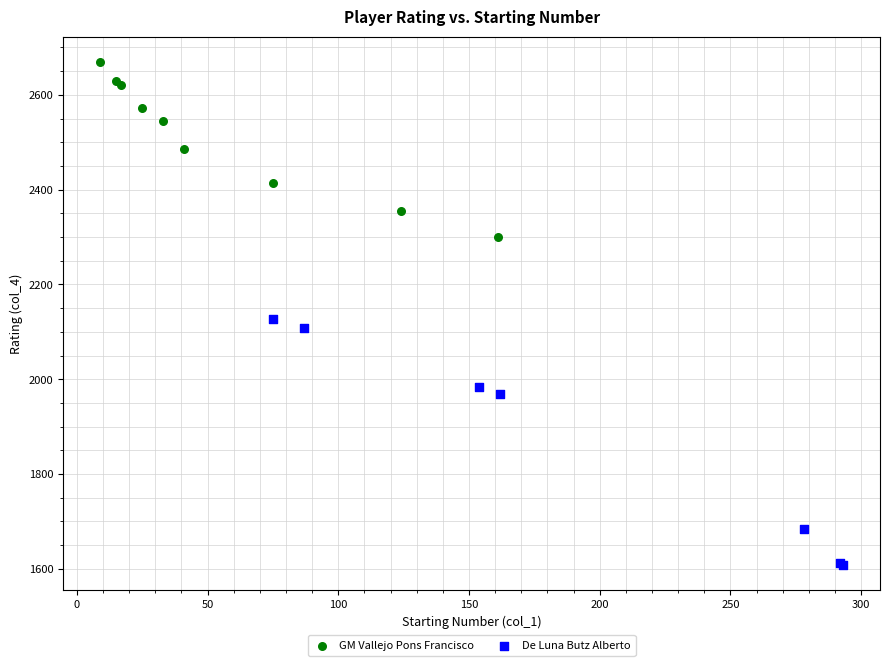

Which series reaches the maximum Y coordinate?

GM Vallejo Pons Francisco